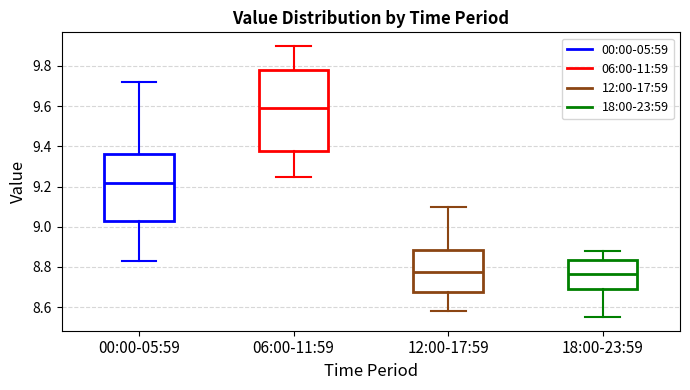

Reading left to right, read every box against the y-axis: the position of its median line, the range the box covers, and the ends of its whiskers. The values are not printed on the chart, so give them approximately, as read against the axis.

00:00-05:59: median 9.22, box 9.04 to 9.36, whiskers 8.84 to 9.72
06:00-11:59: median 9.60, box 9.38 to 9.78, whiskers 9.26 to 9.90
12:00-17:59: median 8.78, box 8.68 to 8.88, whiskers 8.58 to 9.10
18:00-23:59: median 8.76, box 8.70 to 8.84, whiskers 8.56 to 8.88